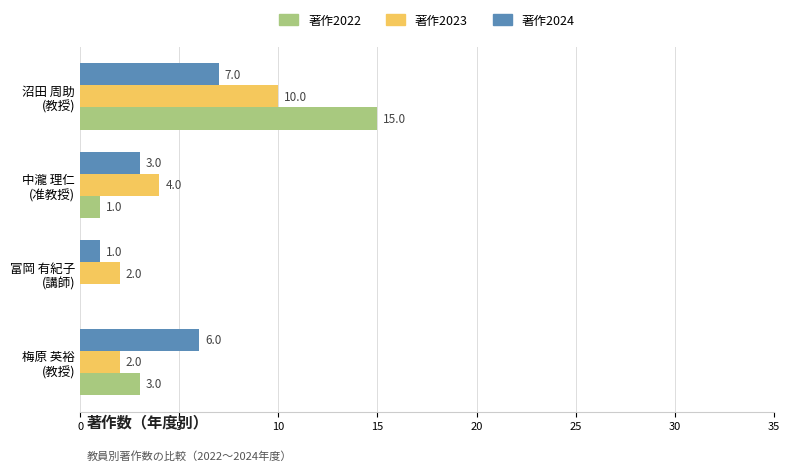

How many 著作2023 values are between 2 and 10?

4